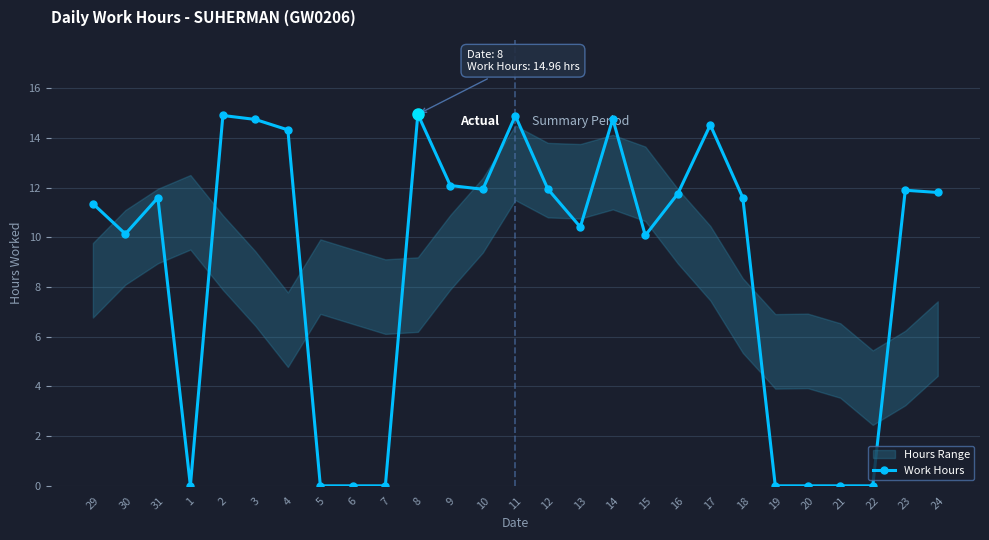

Where is the first local maximum?

31